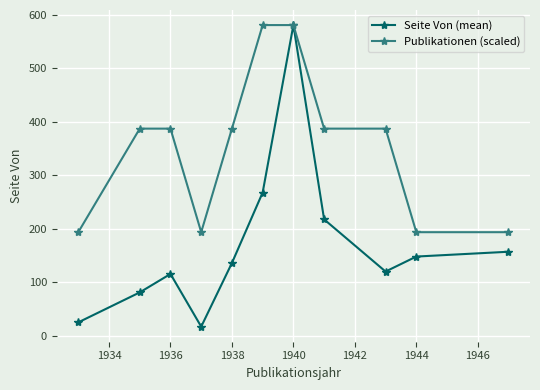

Reading left to right, what are all the values shown in this chart?

Seite Von (mean): 25.0	81.0	115.5	17.0	136.0	267.7	580.7	217.5	120.0	148.0	157.0
Publikationen (scaled): 193.6	387.1	387.1	193.6	387.1	580.7	580.7	387.1	387.1	193.6	193.6